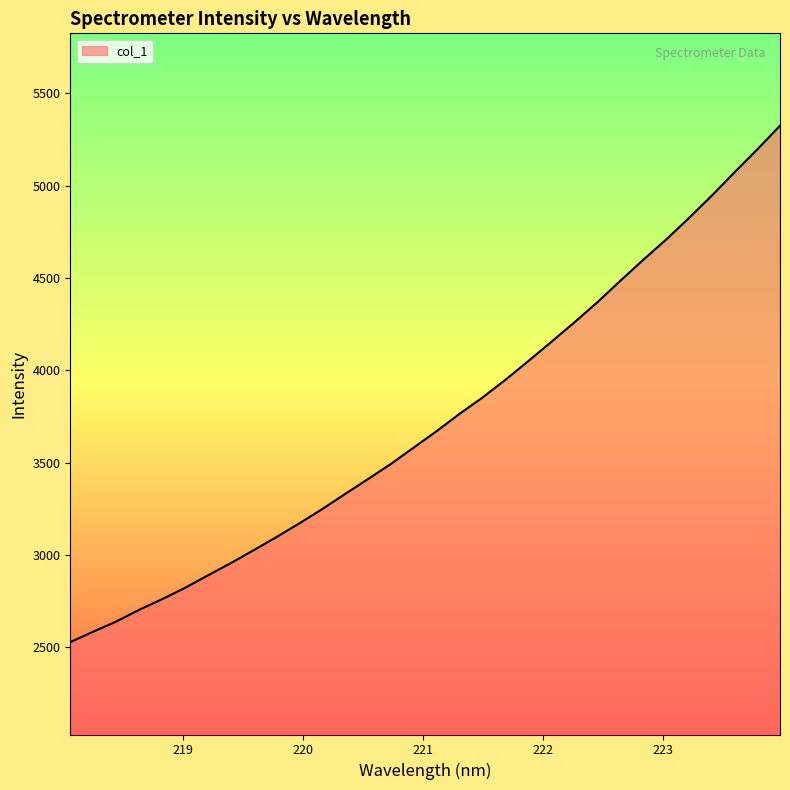

What is the maximum value shown in the chart?

5324.0